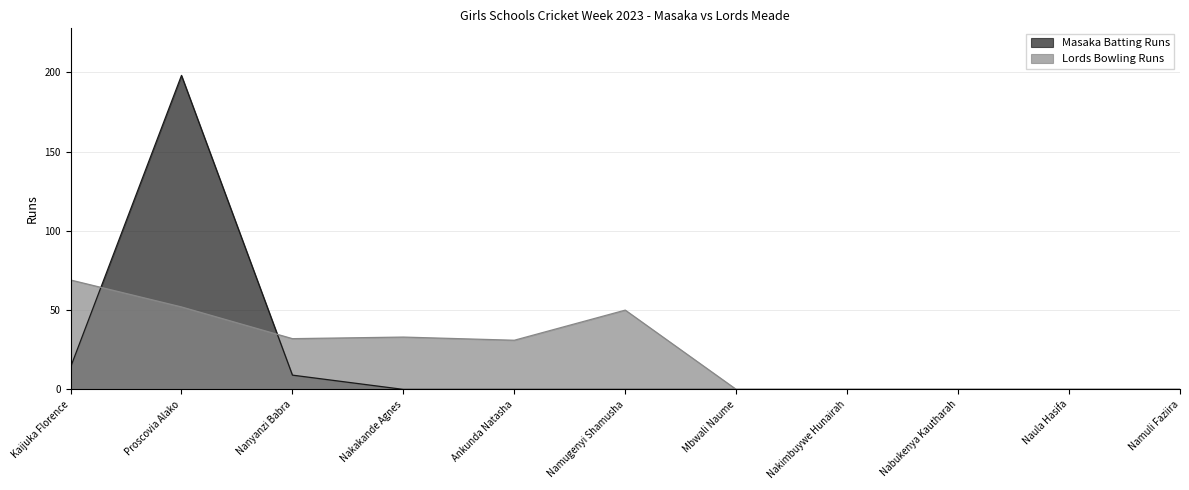

What are all the series names shown in the legend?

Masaka Batting Runs, Lords Bowling Runs